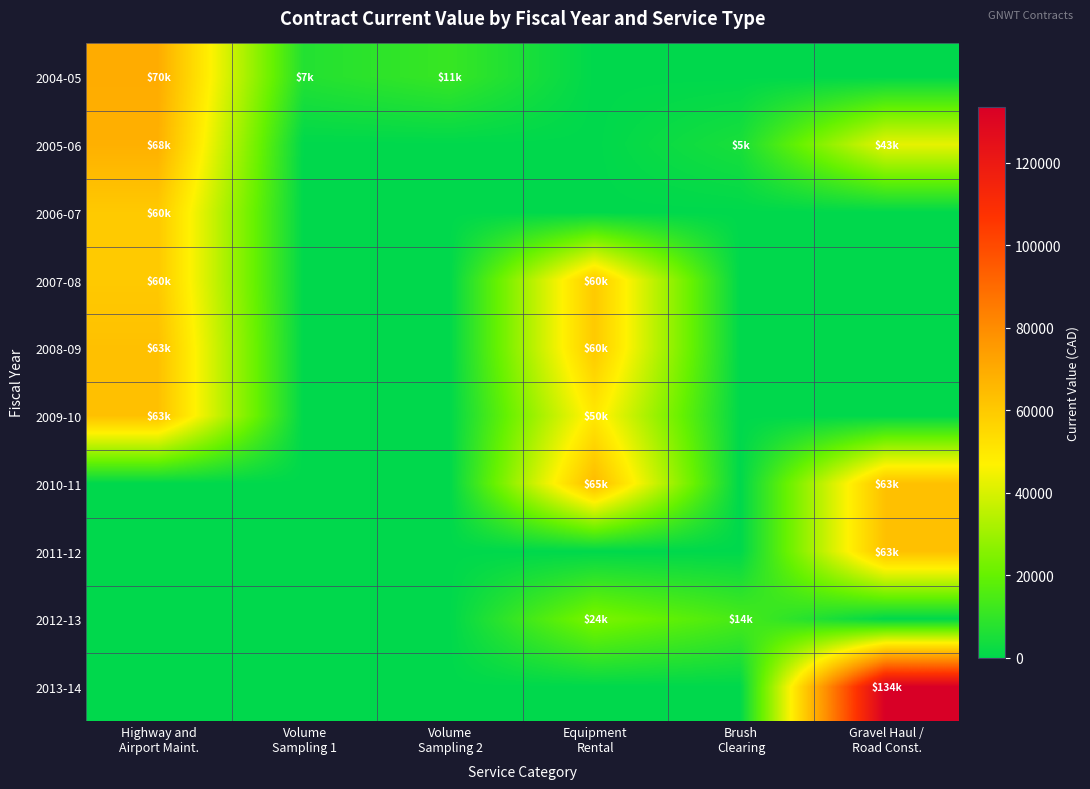

What is the maximum value shown in the chart?

133600.0